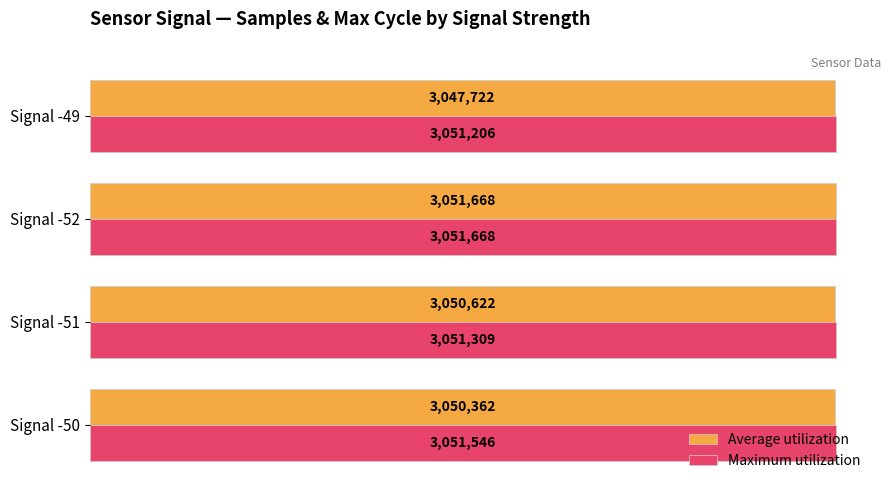

How many bars are there in total?

8